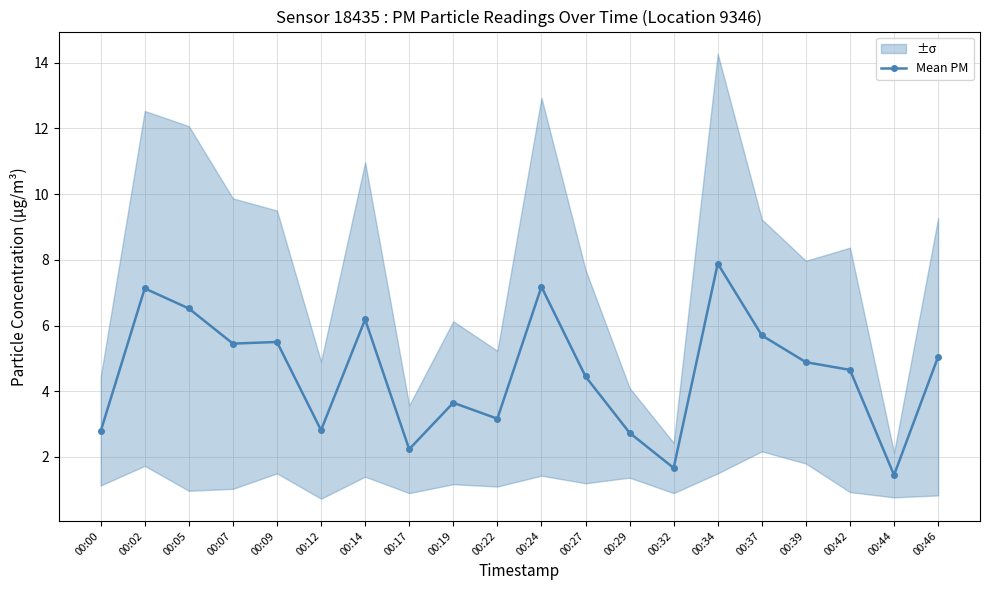

Reading left to right, extract all data points from this chart.

2.8	7.1	6.5	5.4	5.5	2.8	6.2	2.2	3.6	3.2	7.2	4.5	2.7	1.7	7.9	5.7	4.9	4.6	1.4	5.0